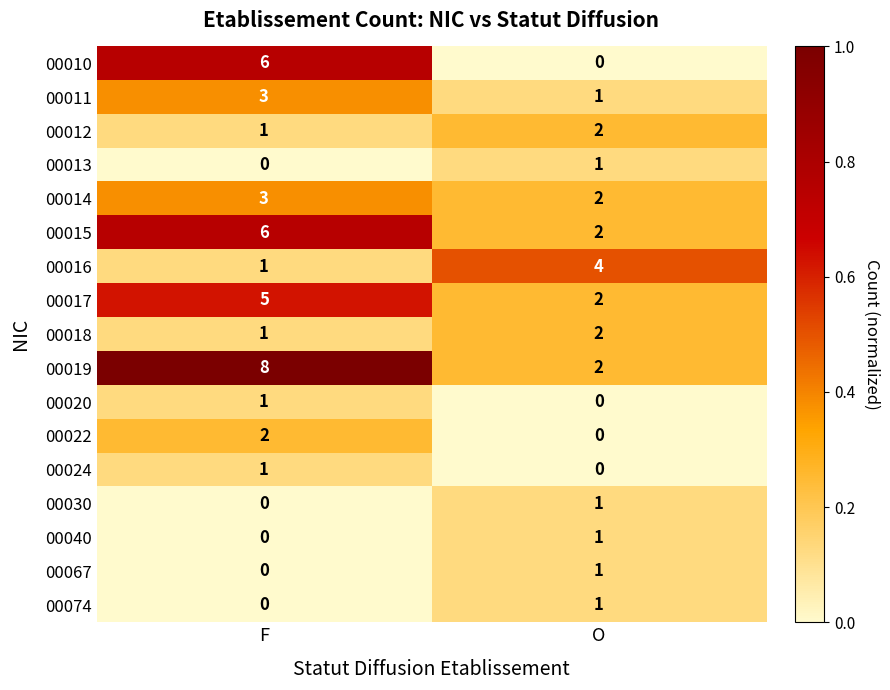

True or false: 00030 has a value of 0 at F.

True